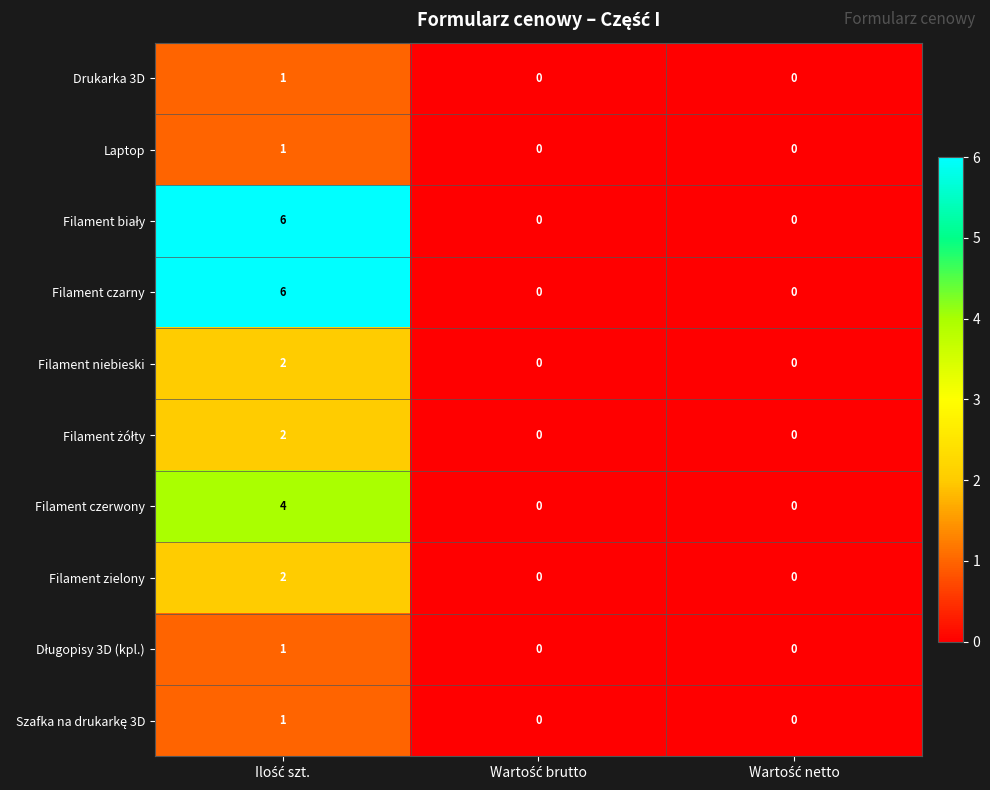

What is the difference between the maximum and minimum values in the Filament czerwony series?

4